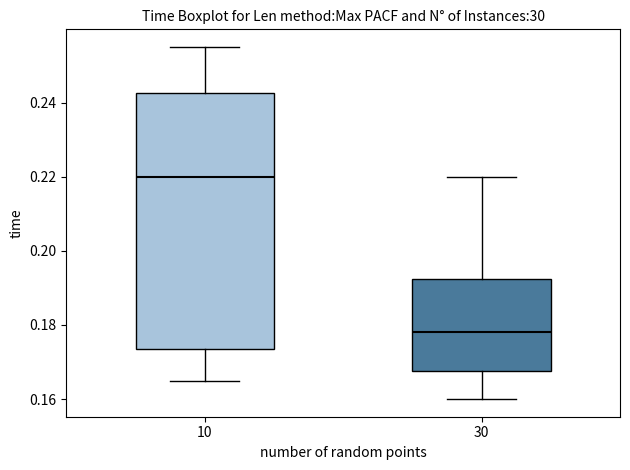

Reading left to right, read every box against the y-axis: the position of its median line, the range the box covers, and the ends of its whiskers. The values are not printed on the chart, so give them approximately, as read against the axis.

10: median 0.220, box 0.174 to 0.242, whiskers 0.166 to 0.256
30: median 0.178, box 0.168 to 0.192, whiskers 0.160 to 0.220